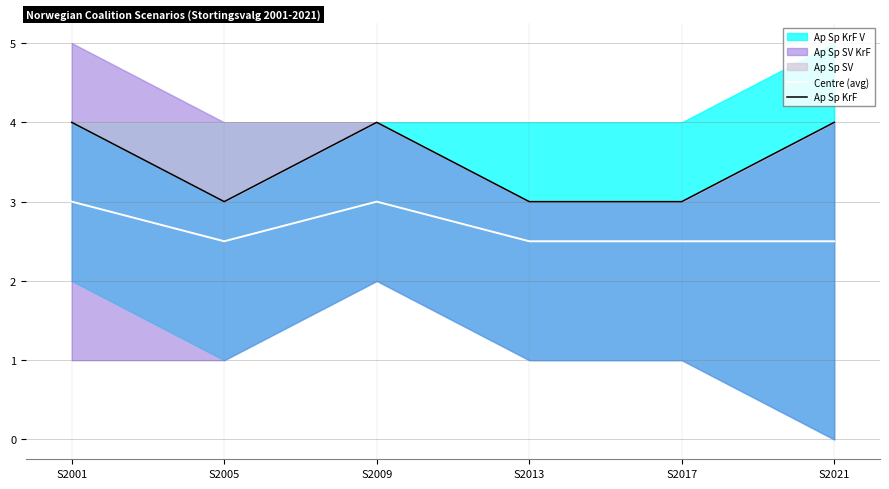

At how many categories does at least one series exceed 2?

6